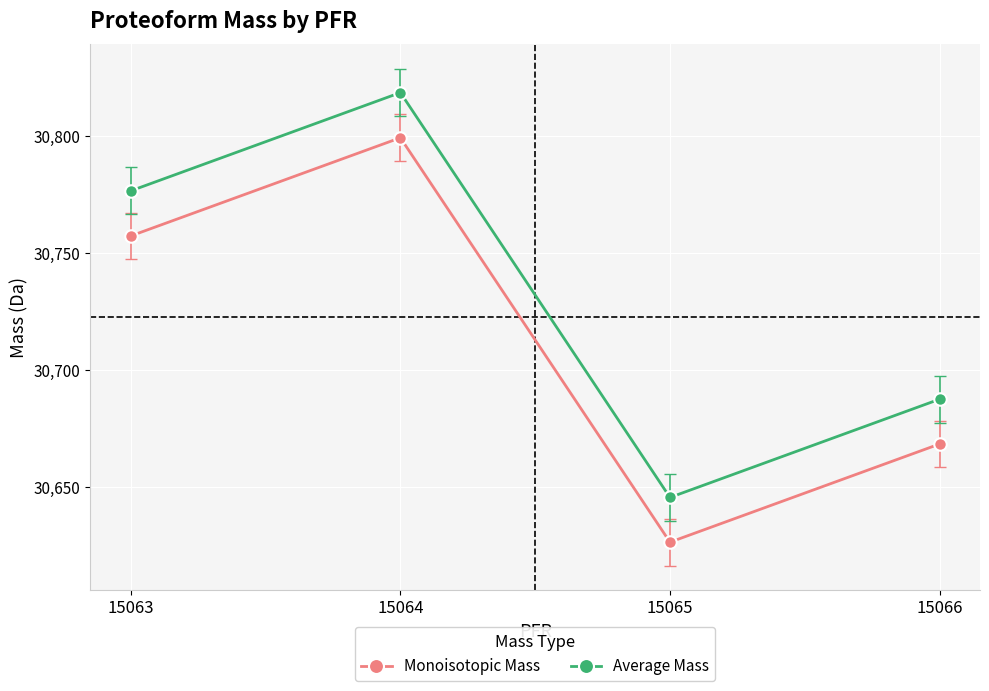

Rank the categories by Monoisotopic Mass value from highest to lowest.

15064, 15063, 15066, 15065